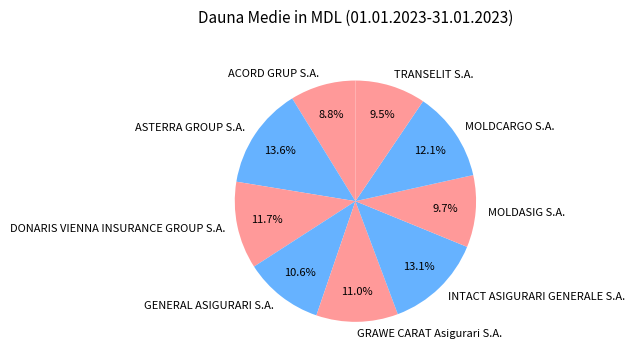

Which slice is the largest?

ASTERRA GROUP S.A.